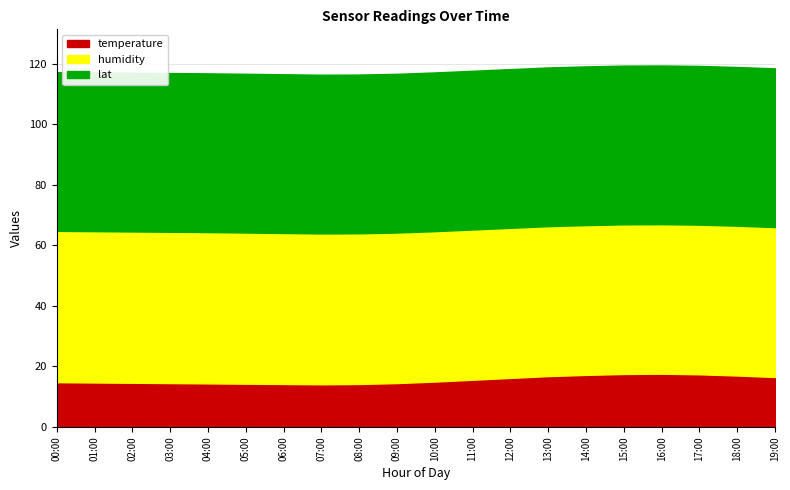

What is the difference between the second highest and minimum values in the humidity series?

1.2